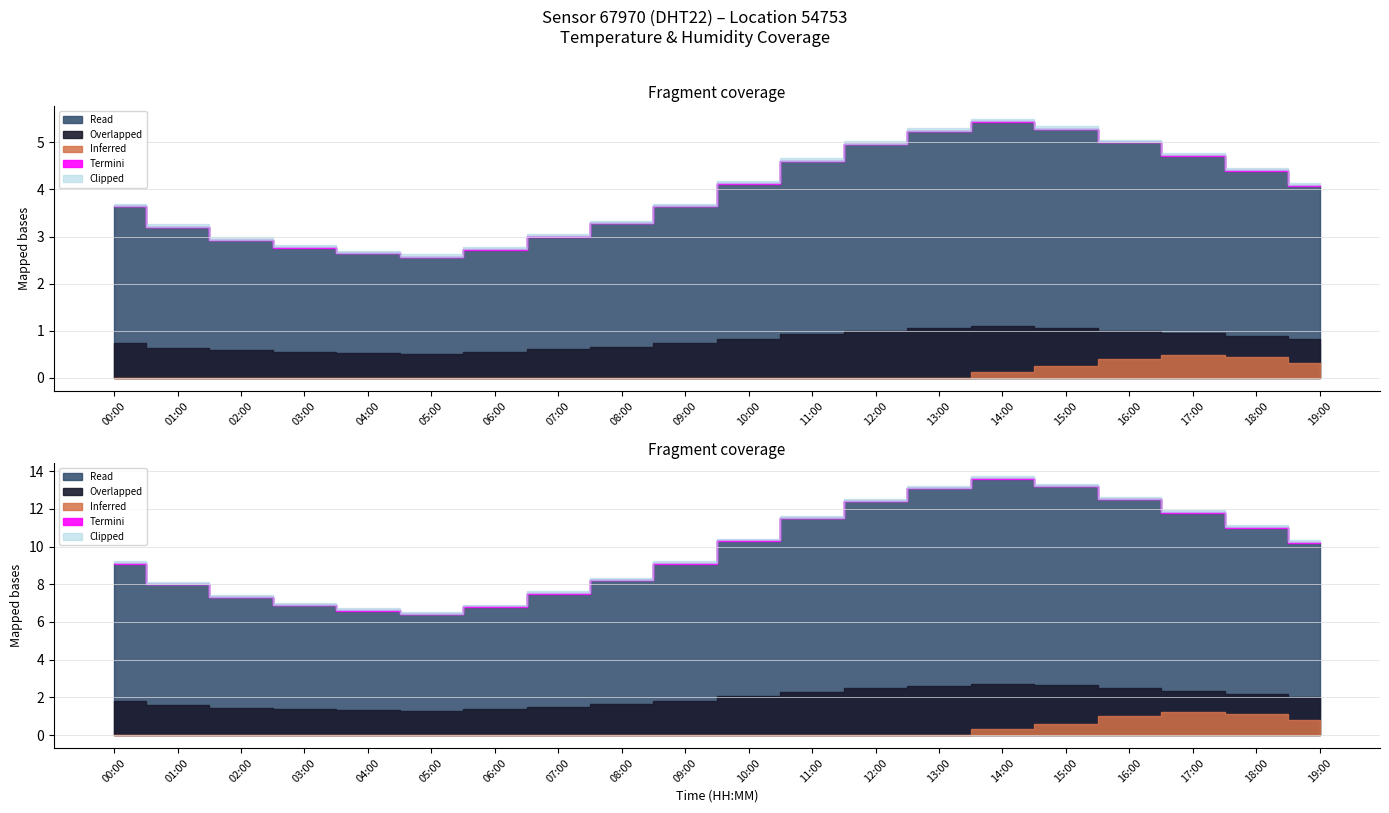

What is the difference between the maximum and minimum values in the temperature series?

7.2